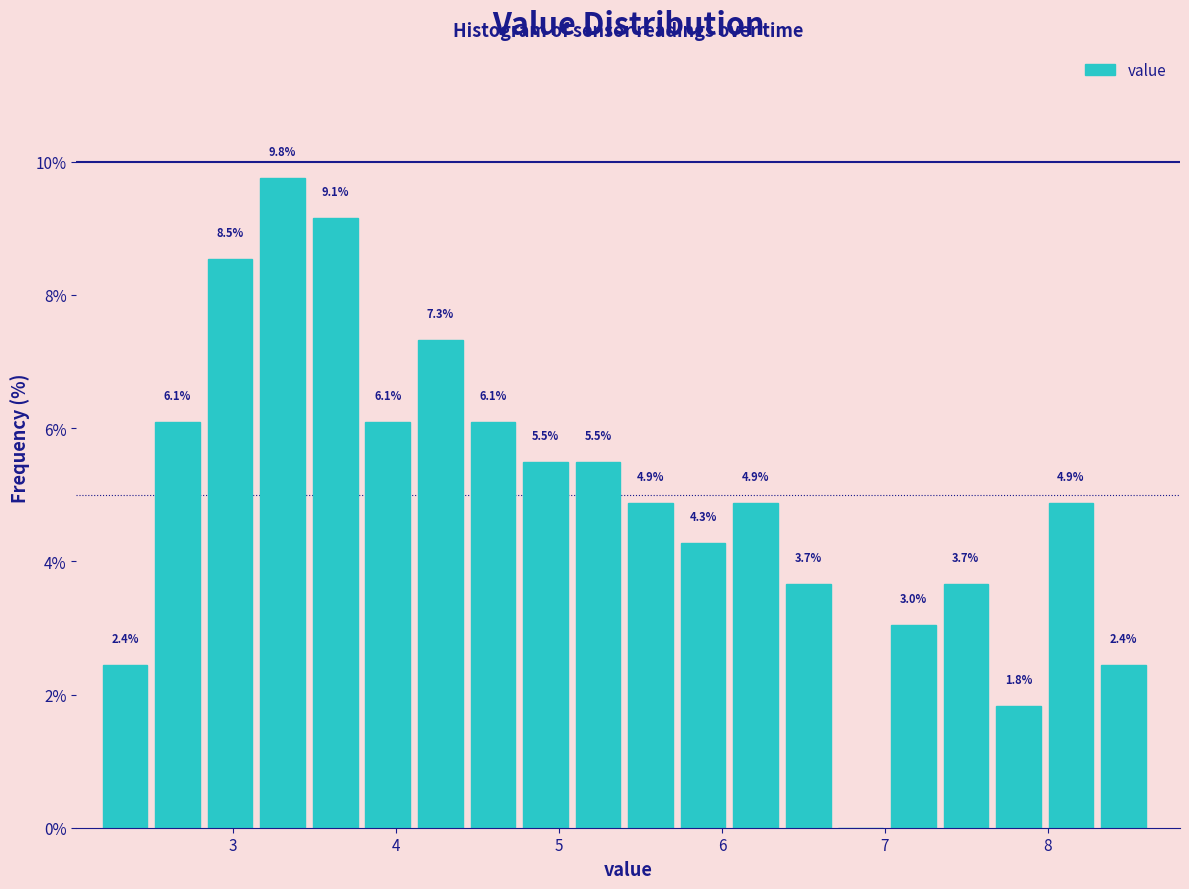

Around what value on the x-axis is the tallest bar? Give the approximate position of its centre, as read against the axis.

3.3